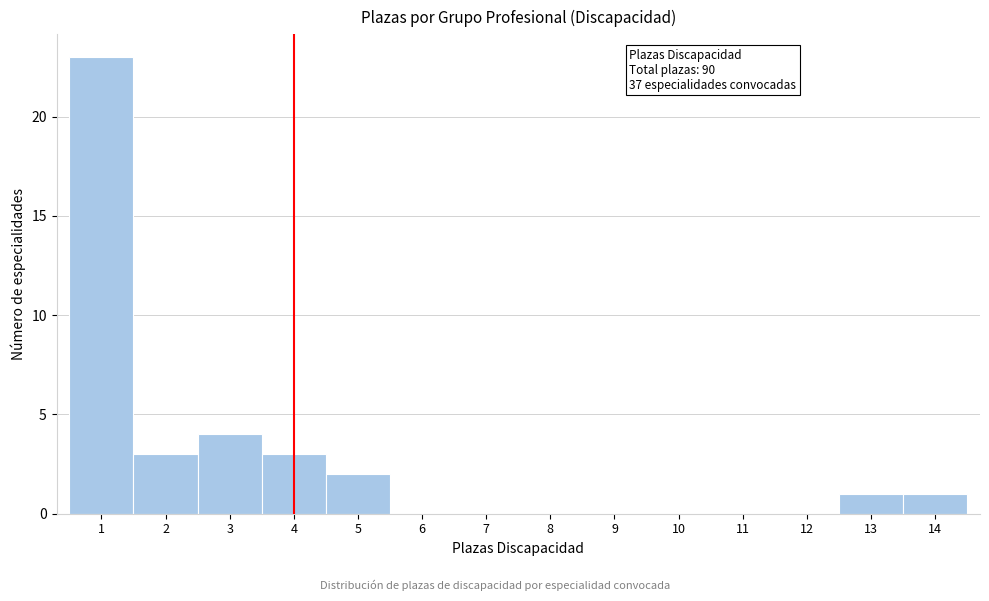

Over which range of the x-axis is the bar tallest?

0.5 to 1.5